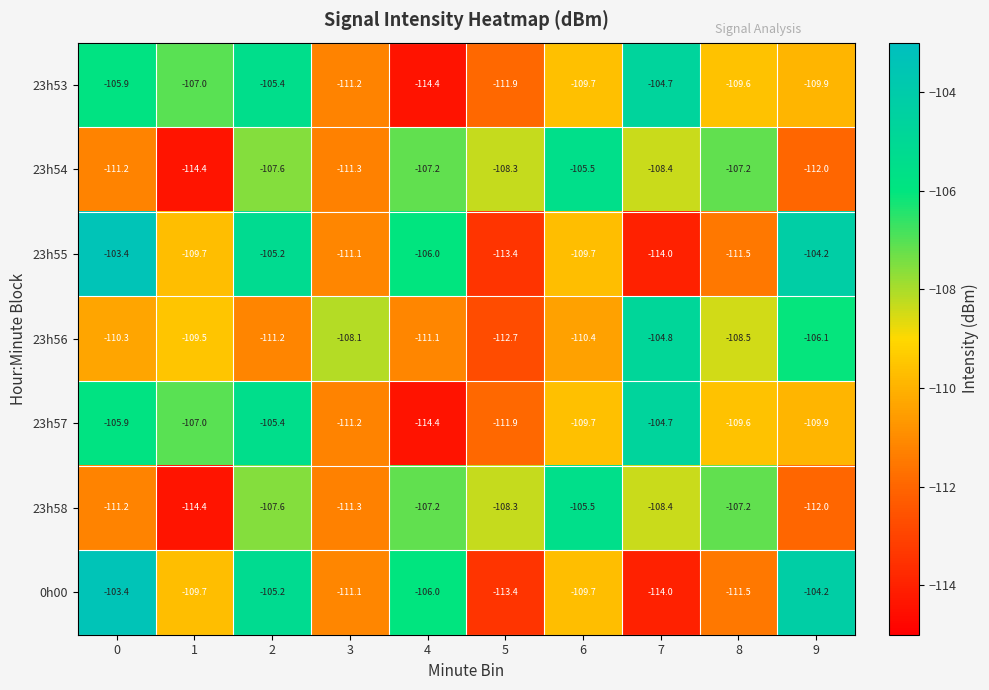

What is the greatest value displayed?

-103.4